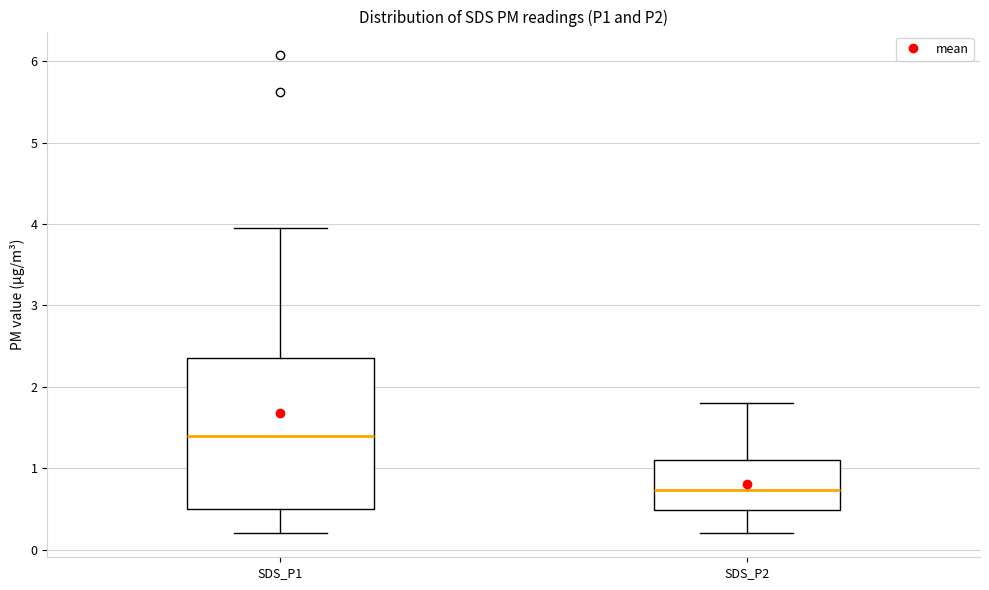

Which box has the lowest median line?

SDS_P2